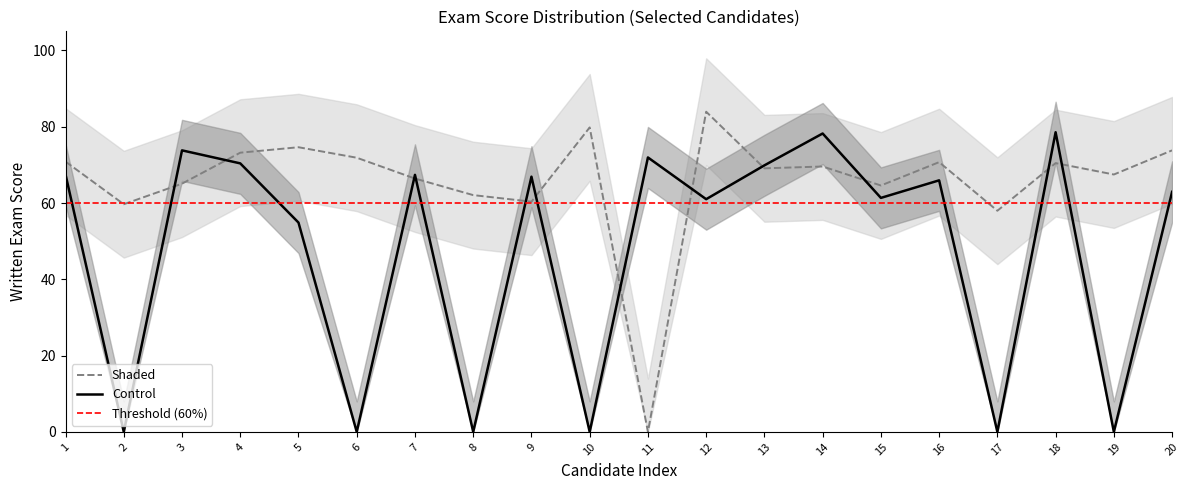

True or false: Control has more than 2 points higher than both neighbors.

True